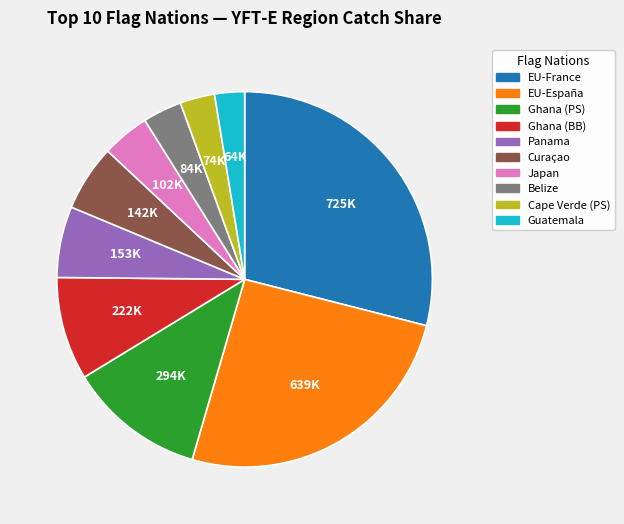

How many segments does this pie chart have?

10